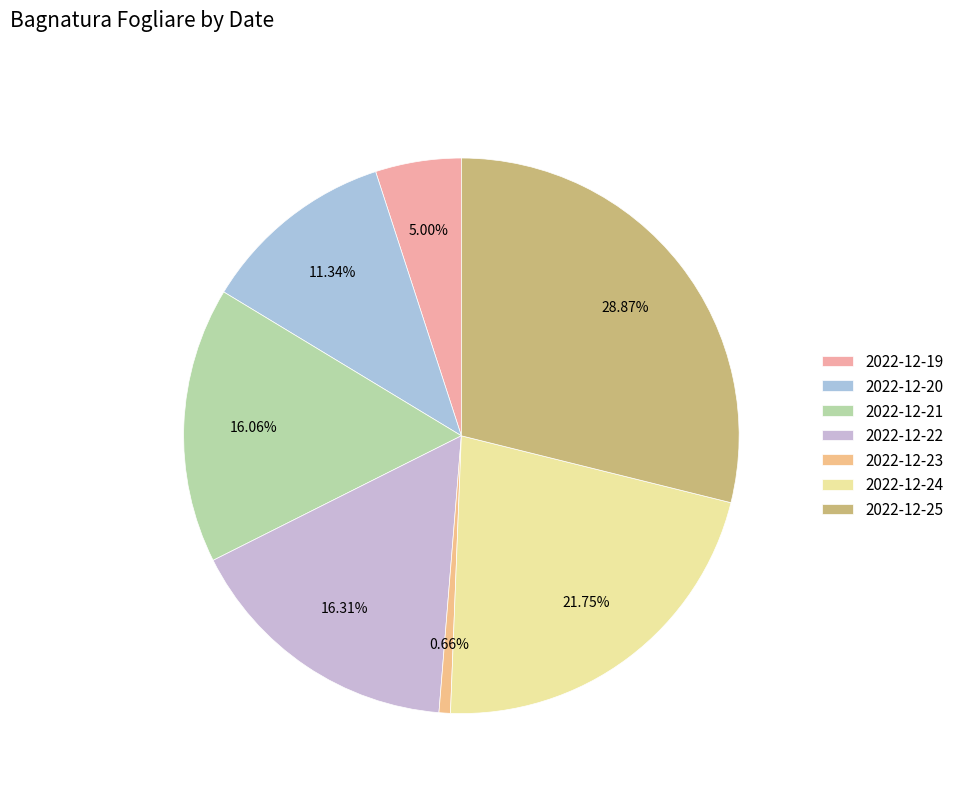

Is there any slice that represents more than half of the pie?

No